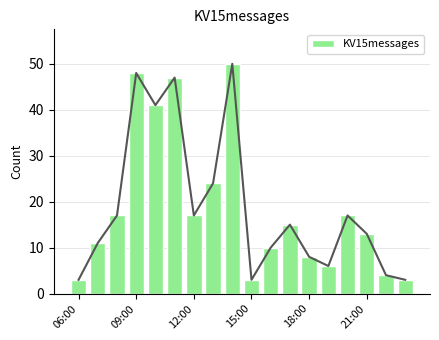

How many data points does each series have?

18